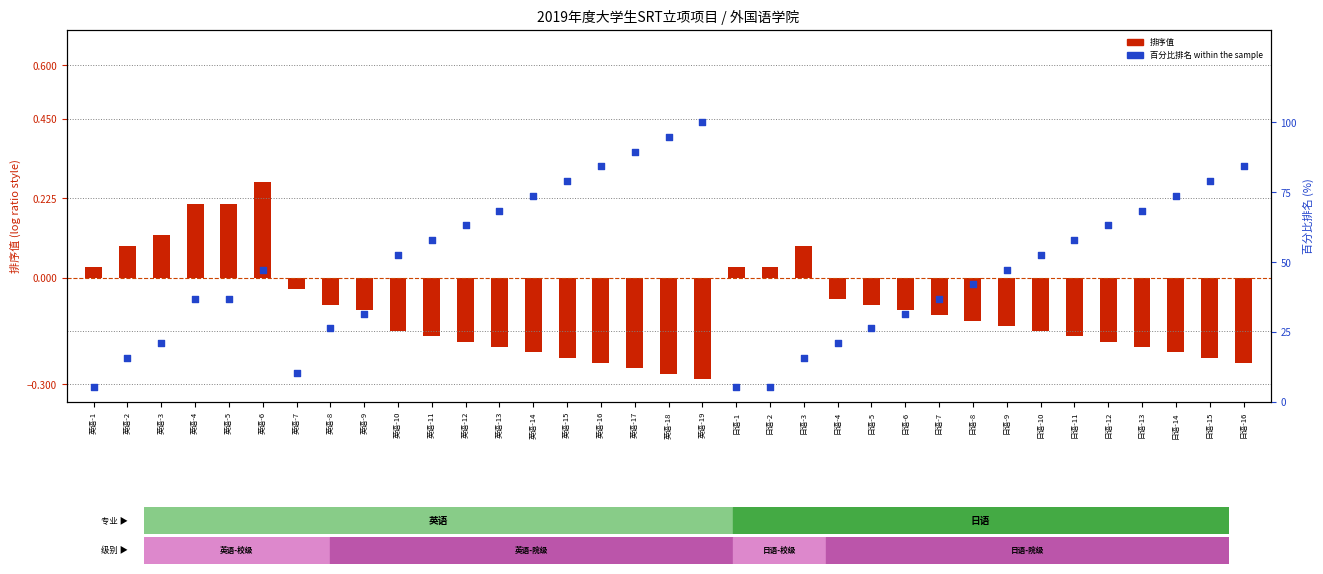

Which series contains the lowest Y value?

排序 (rank)